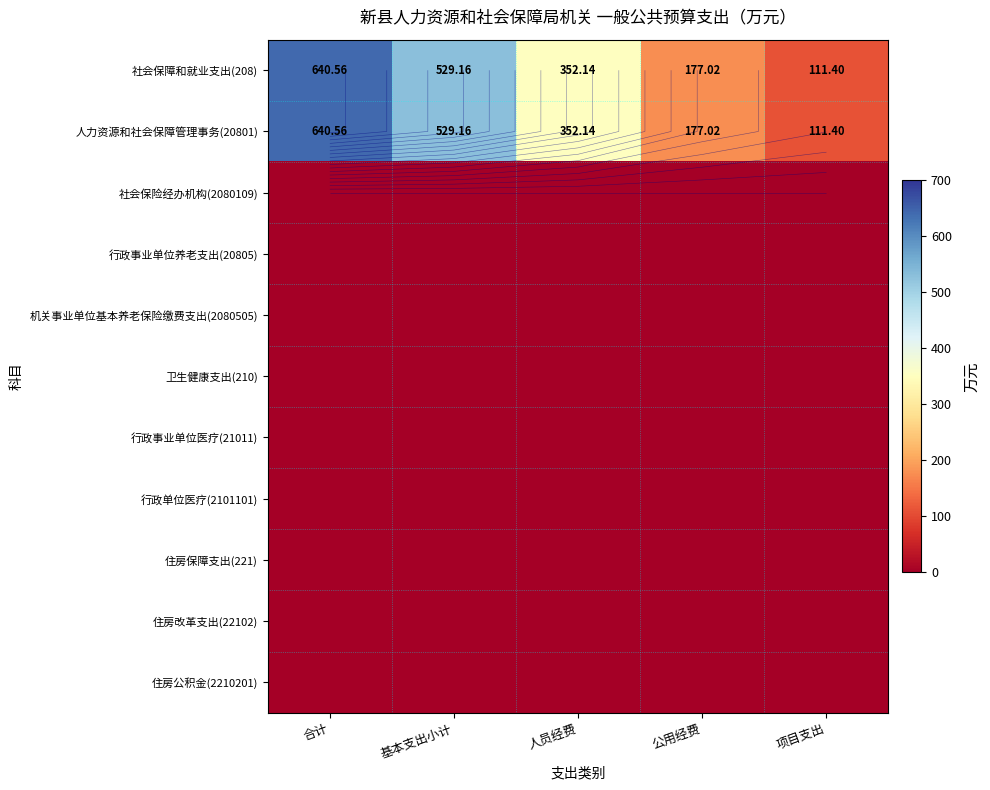

What is the total value across all series at 项目支出?

222.8